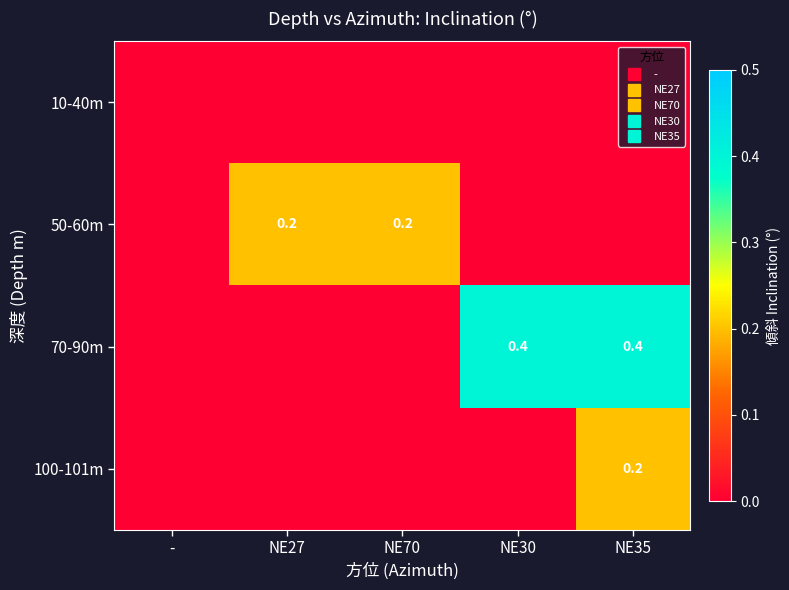

Which series changed the most between NE70 and NE30?

70-90m